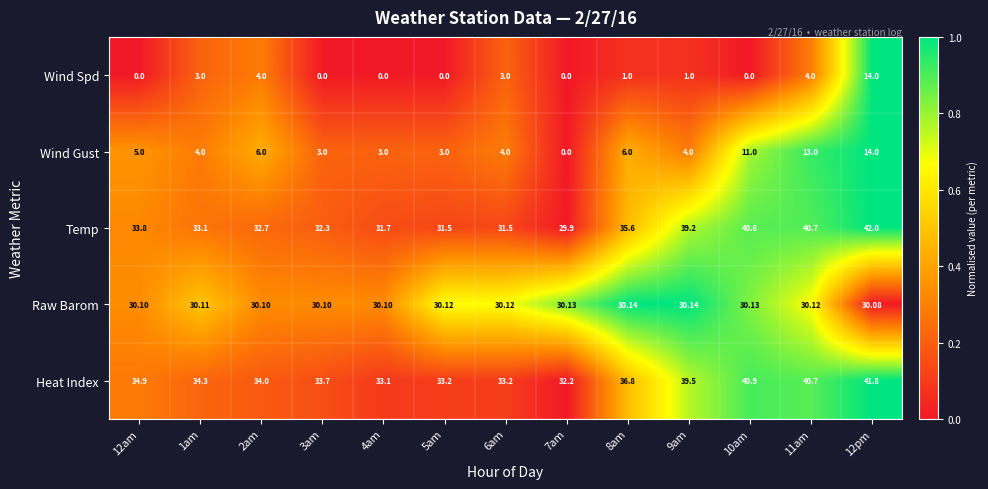

What is the difference between the highest and lowest values at 3am?

33.7